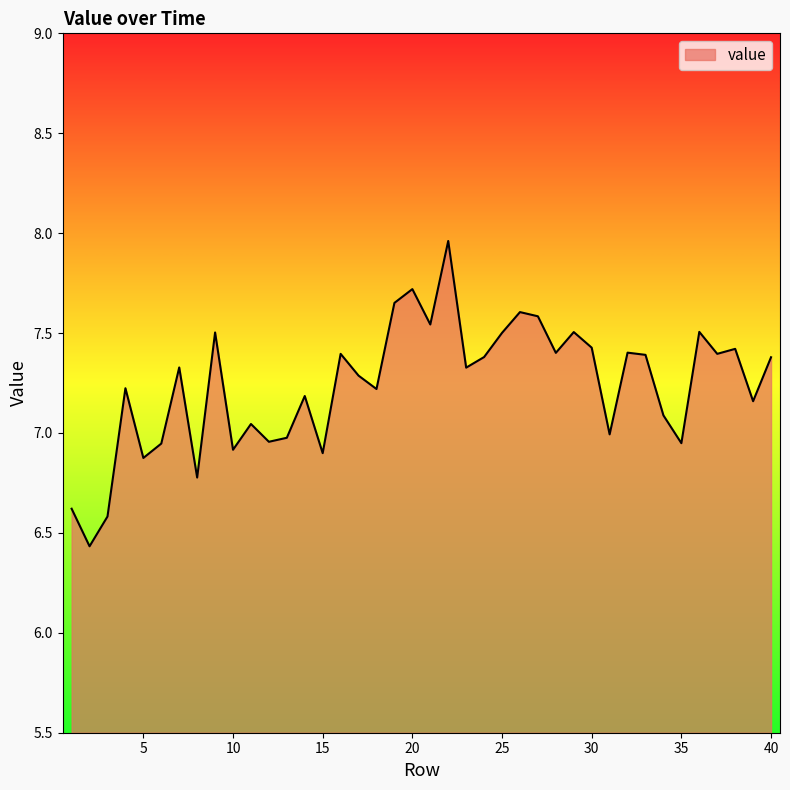

How many lines are shown in the chart?

1